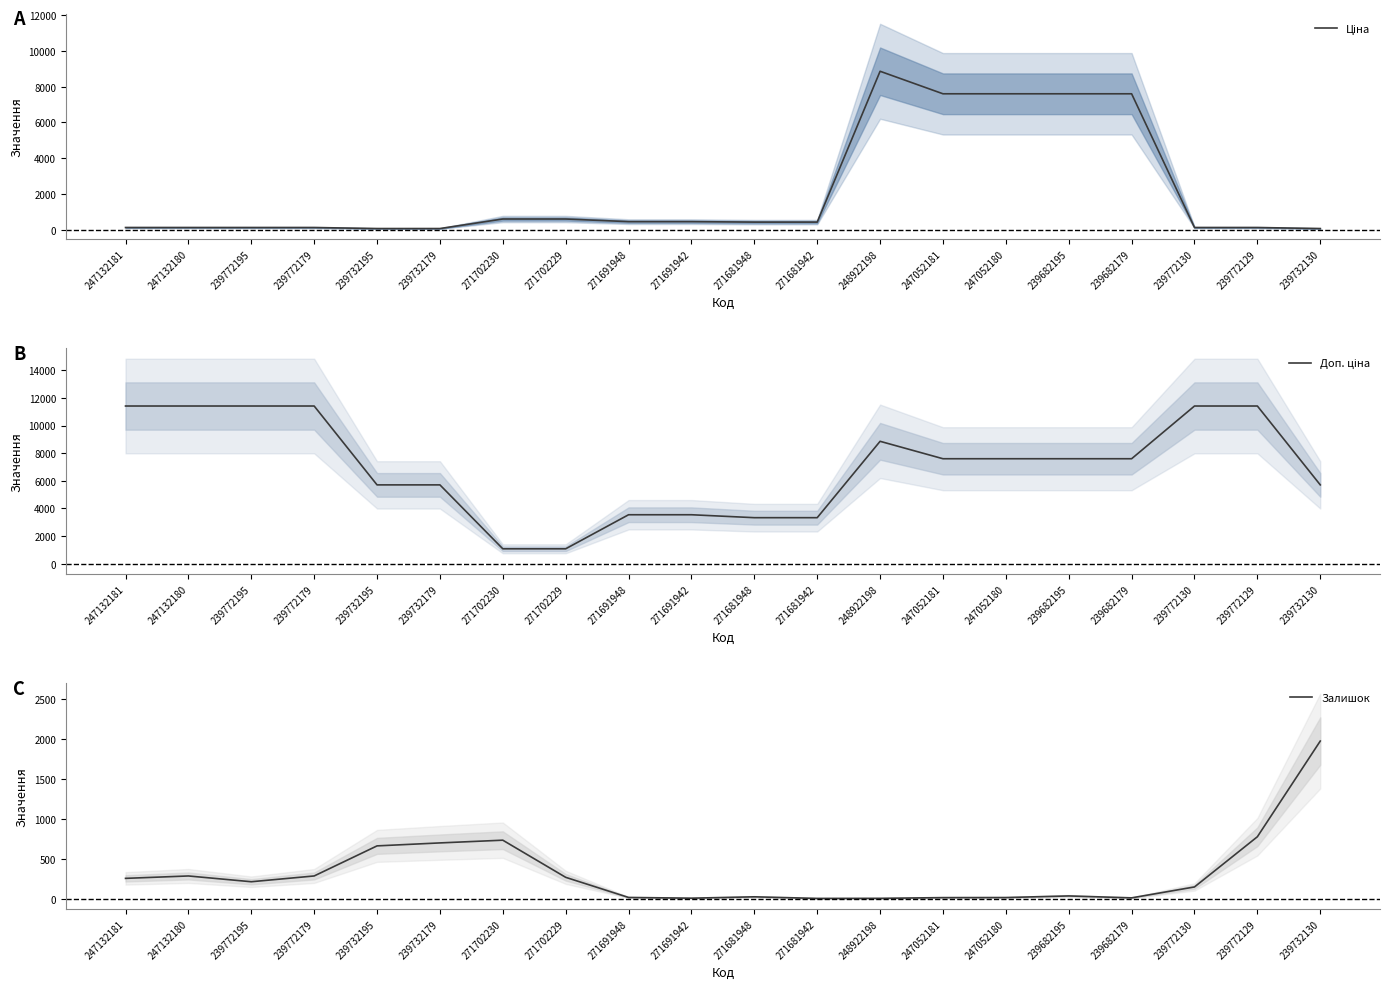

Reading right to left, what are all the values shown in this chart?

Ціна: 57.0	114.1	114.1	7596.5	7596.5	7596.5	7596.5	8856.7	416.6	416.6	443.1	443.1	589.9	589.9	57.0	57.0	114.1	114.1	114.1	114.1
Доп. ціна: 5705.0	11410.0	11410.0	7596.5	7596.5	7596.5	7596.5	8856.7	3332.5	3332.5	3545.0	3545.0	1081.7	1081.7	5705.0	5705.0	11410.0	11410.0	11410.0	11410.0
Залишок: 1972.0	779.0	153.0	17.0	41.0	21.0	20.0	11.0	10.0	30.0	13.0	22.0	273.0	736.0	702.0	665.0	290.0	218.0	290.0	260.0